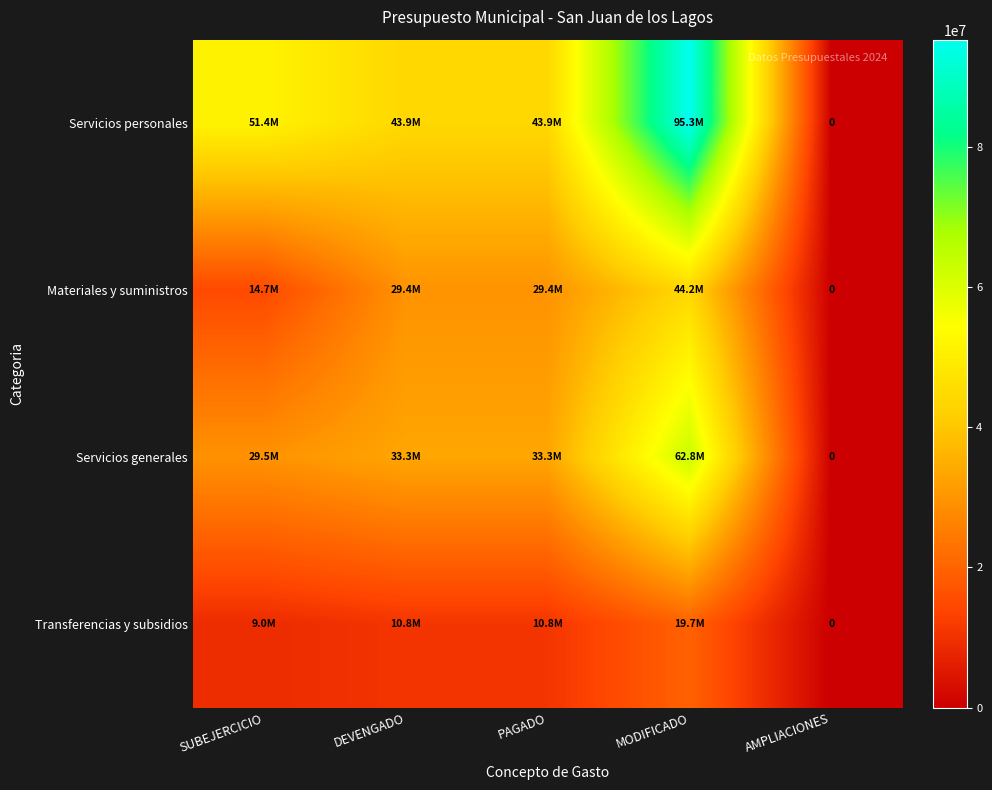

Is it true that Servicios generales equals 62774737.0 at MODIFICADO?

True